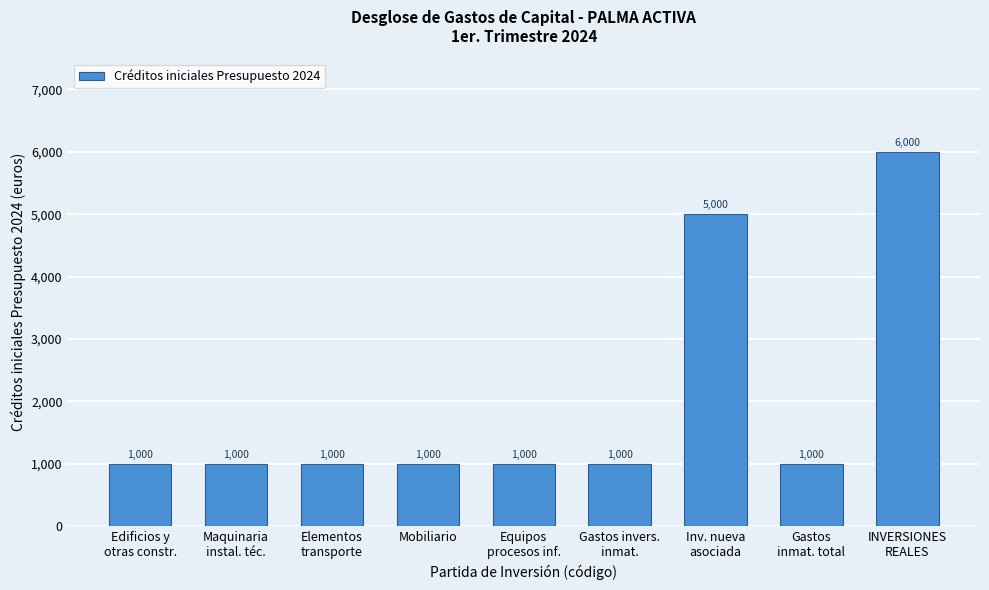

Reading right to left, transcribe all the data shown in this chart.

6000	1000	5000	1000	1000	1000	1000	1000	1000